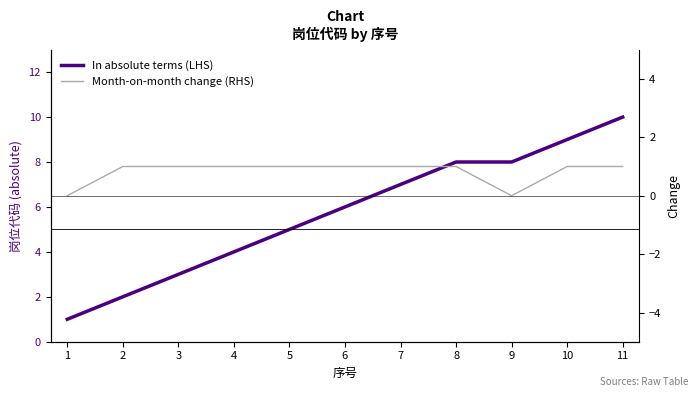

List the series in order of their overall mean, highest first.

In absolute terms (LHS), Month-on-month change (RHS)